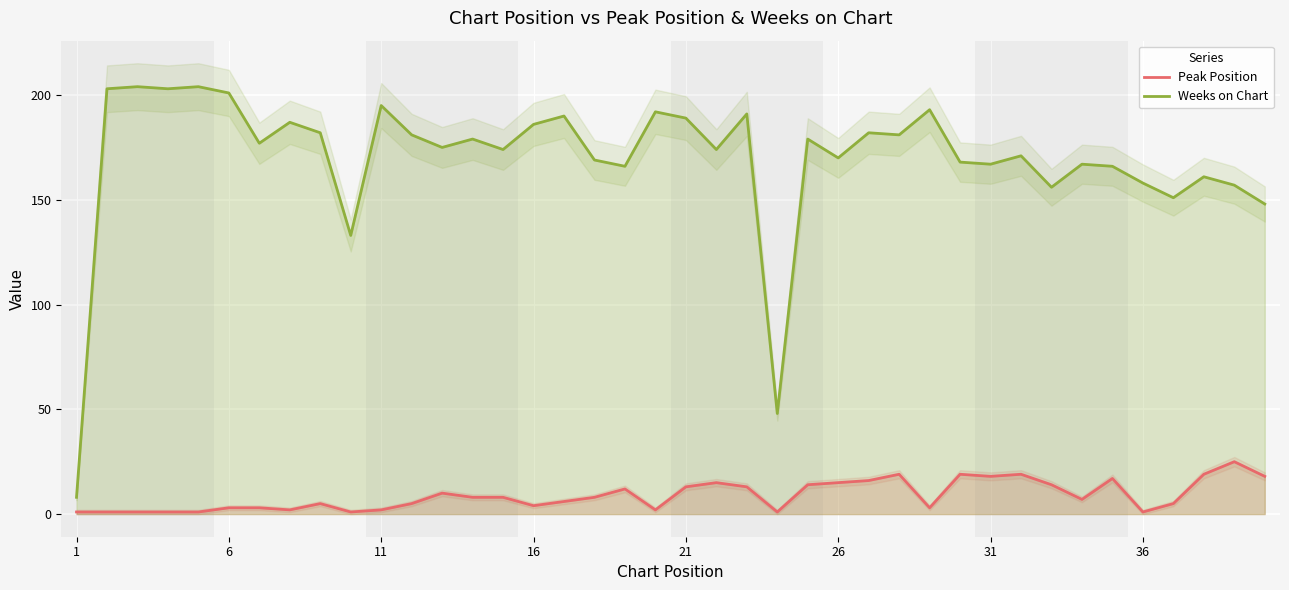

True or false: Weeks on Chart and Peak Position cross at least once.

False